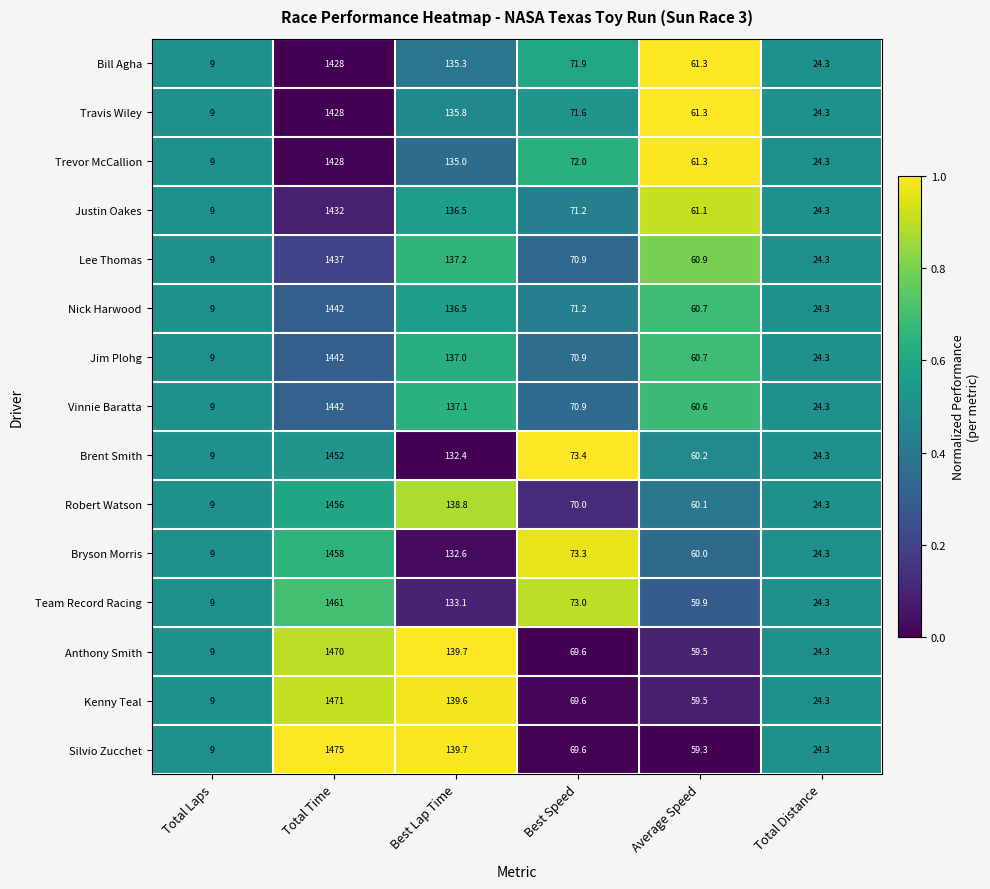

At which label does Trevor McCallion first exceed 72?

Total Time